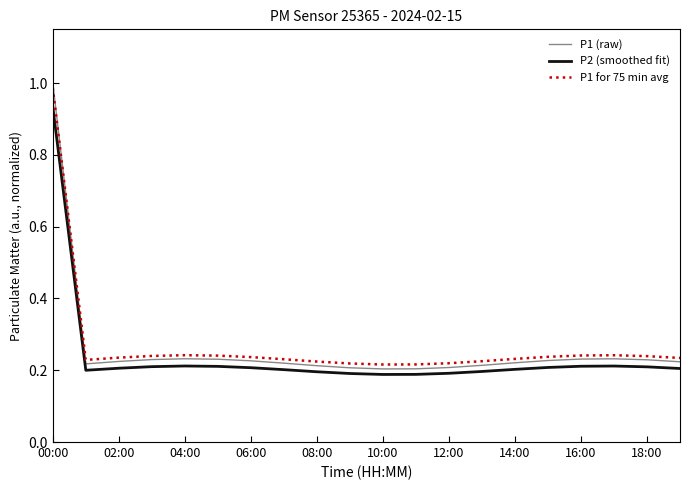

Which series has the largest range (max minus min)?

P1 (raw)